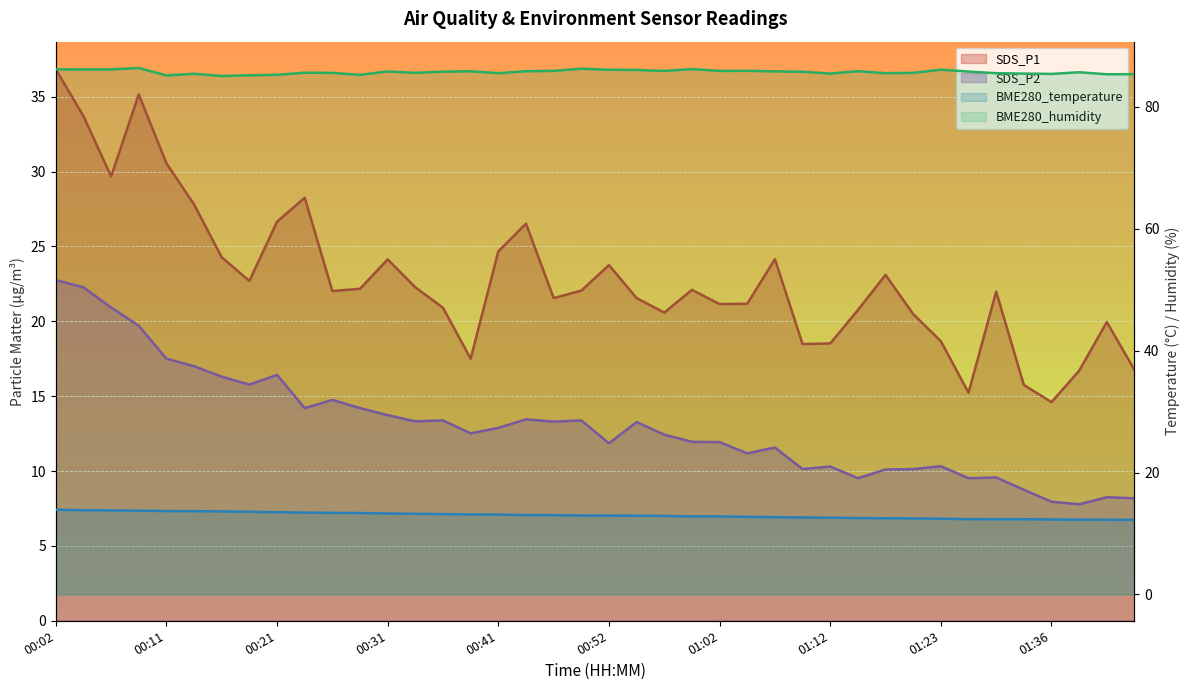

The BME280_humidity series shows 114.0 at 01:39. True or false?

False